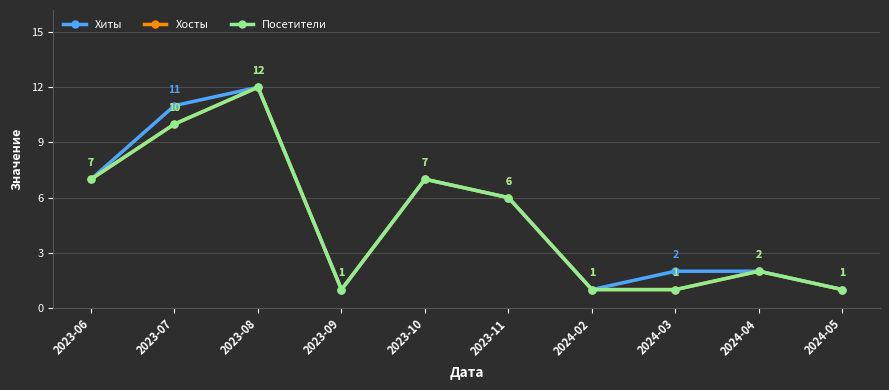

What is the difference between the Хиты values at 2023-08 and 2024-02?

11